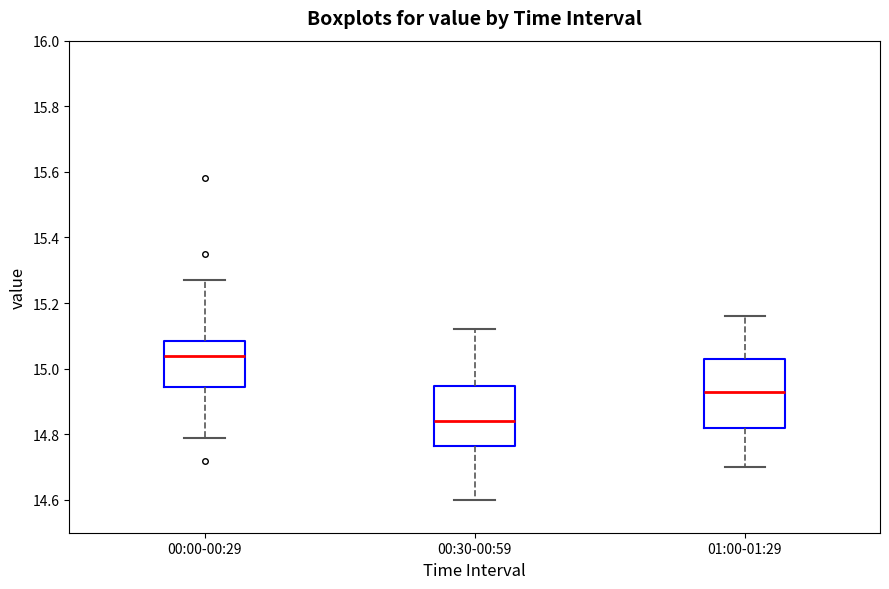

Which box has the highest median line?

00:00-00:29